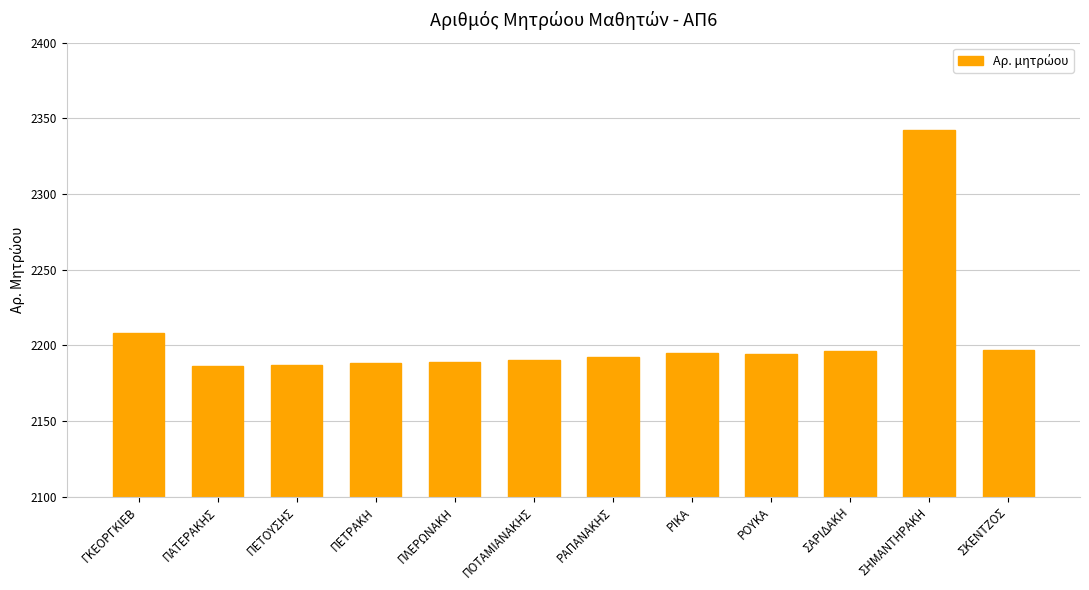

What is the difference between the maximum and minimum values?

156